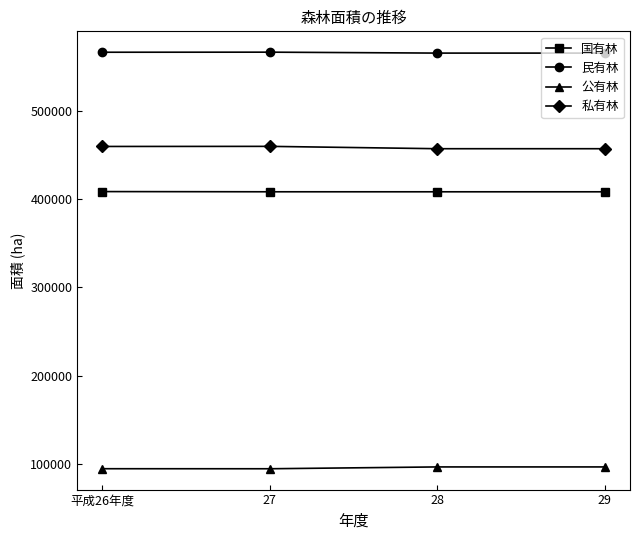

Is it true that 公有林 equals 39060 at 28?

False